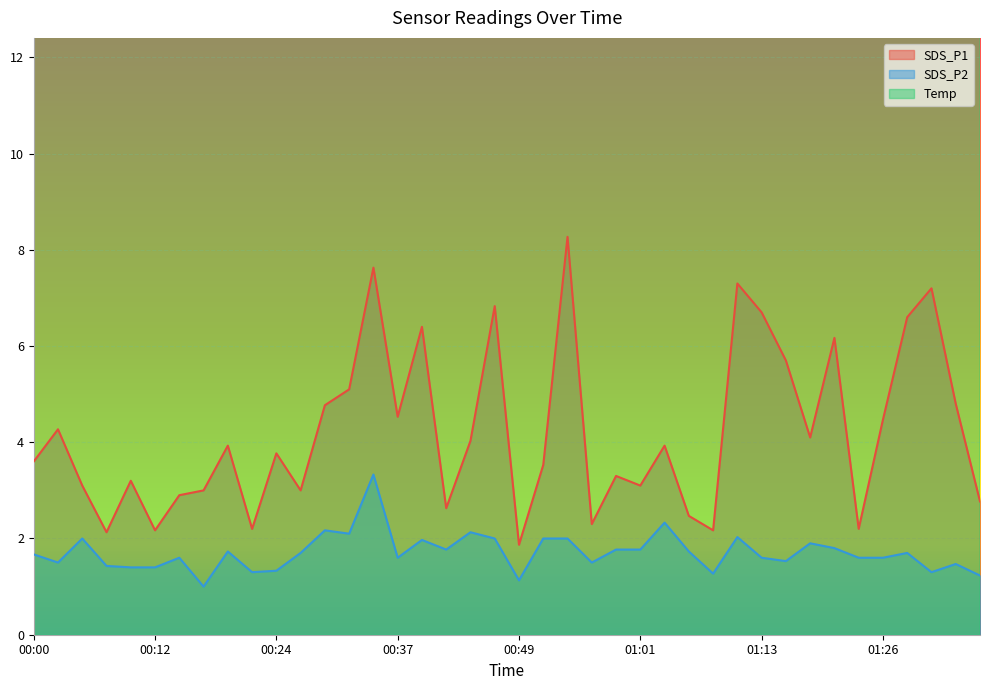

At 00:49, list the series in order from largest to smallest.

Temp, SDS_P1, SDS_P2